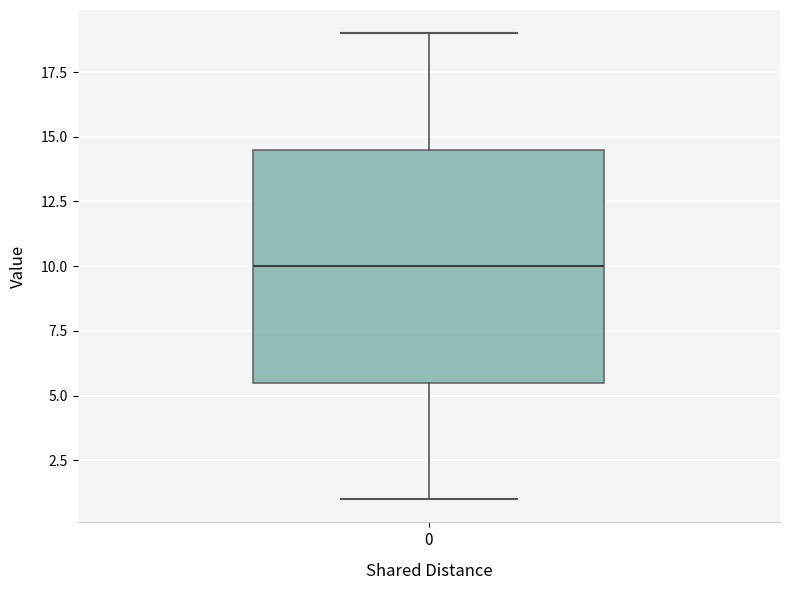

Where is the lower edge of the box at x = 0 on the y-axis? The values are not printed on the chart, so give them approximately, as read against the axis.

5.5